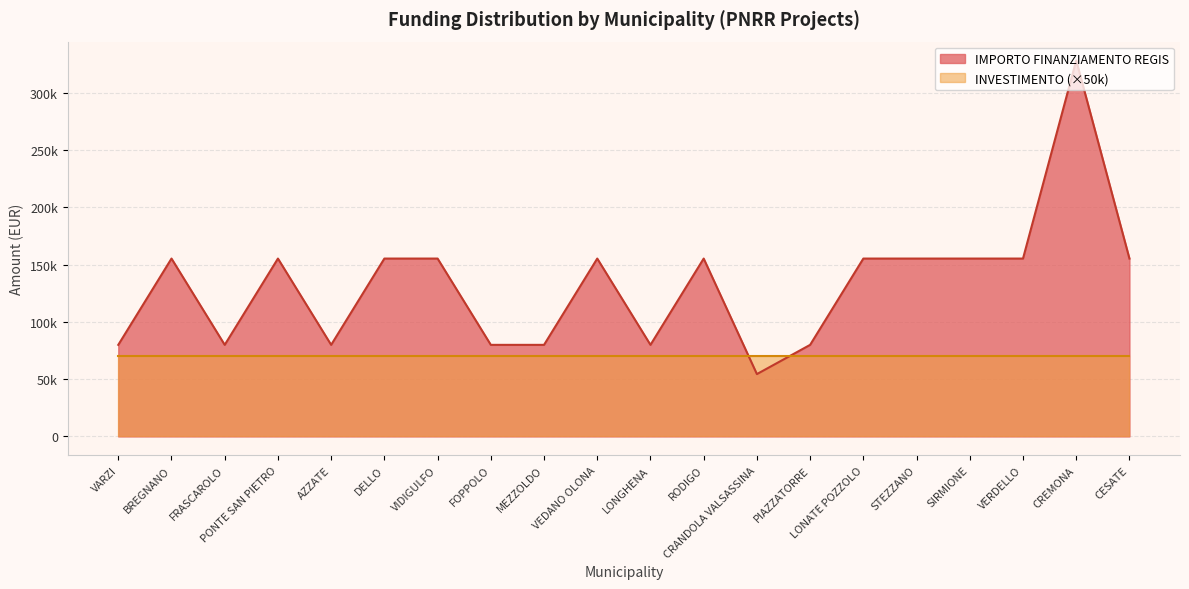

Where is the first local minimum?

FRASCAROLO